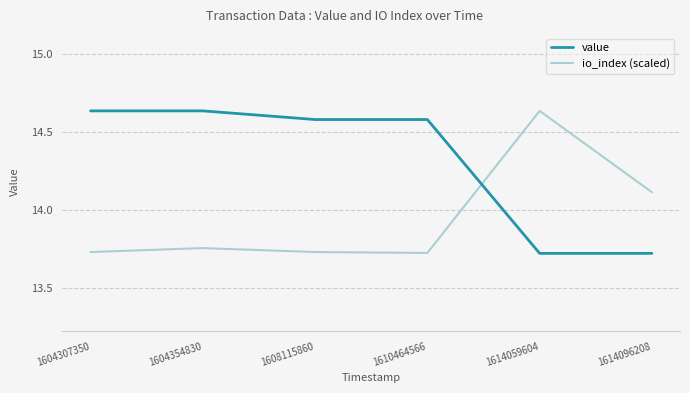

Is this an area chart (filled region under the line)?

No